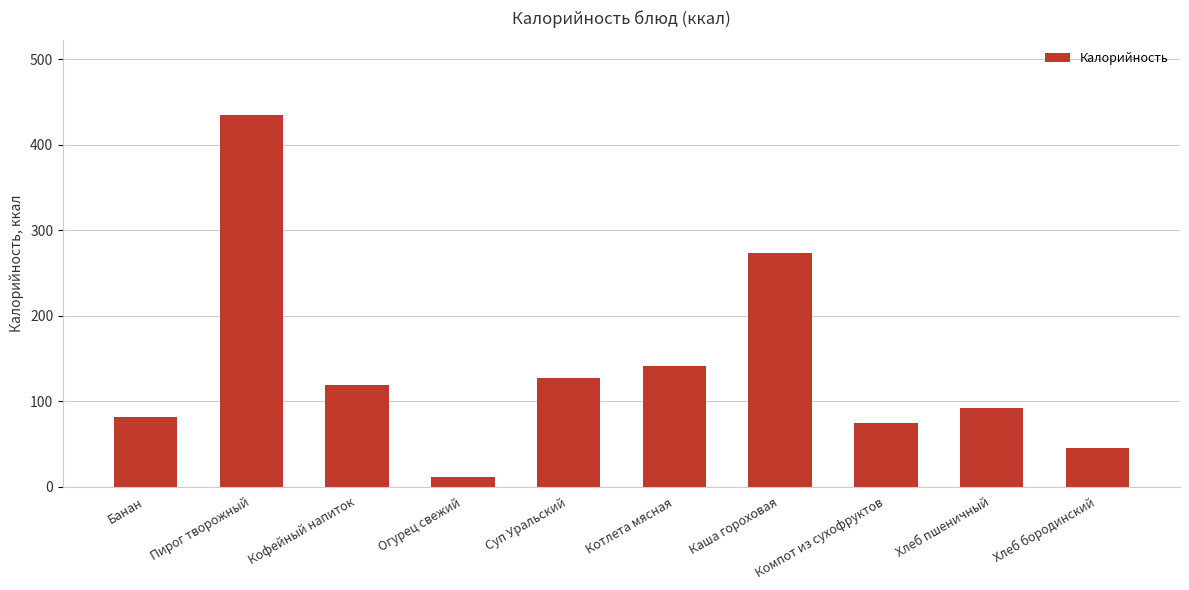

What is the smallest value displayed?

11.0